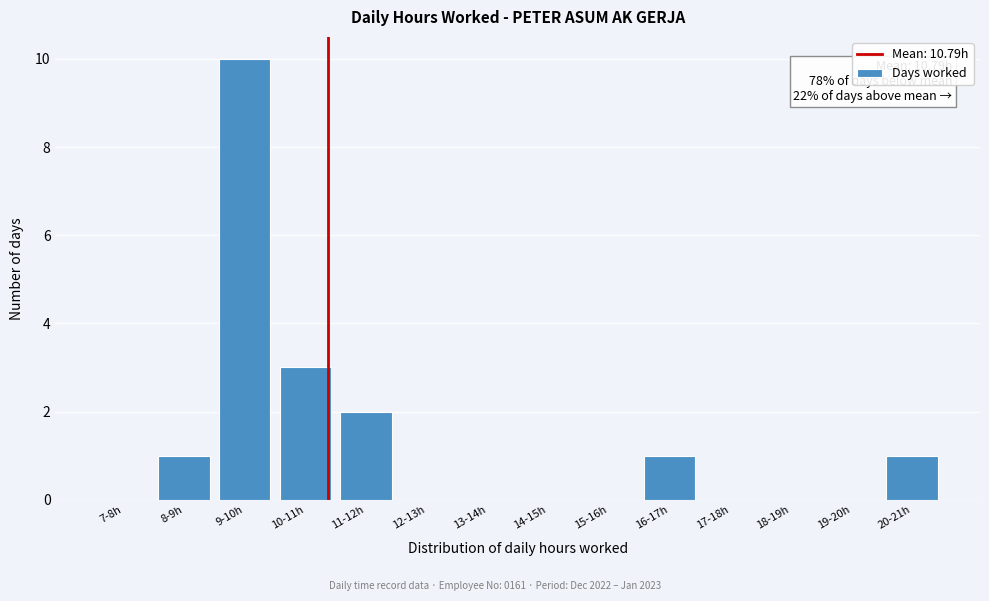

Reading left to right, transcribe all the data shown in this chart.

7-8h=0	8-9h=1	9-10h=10	10-11h=3	11-12h=2	12-13h=0	13-14h=0	14-15h=0	15-16h=0	16-17h=1	17-18h=0	18-19h=0	19-20h=0	20-21h=1